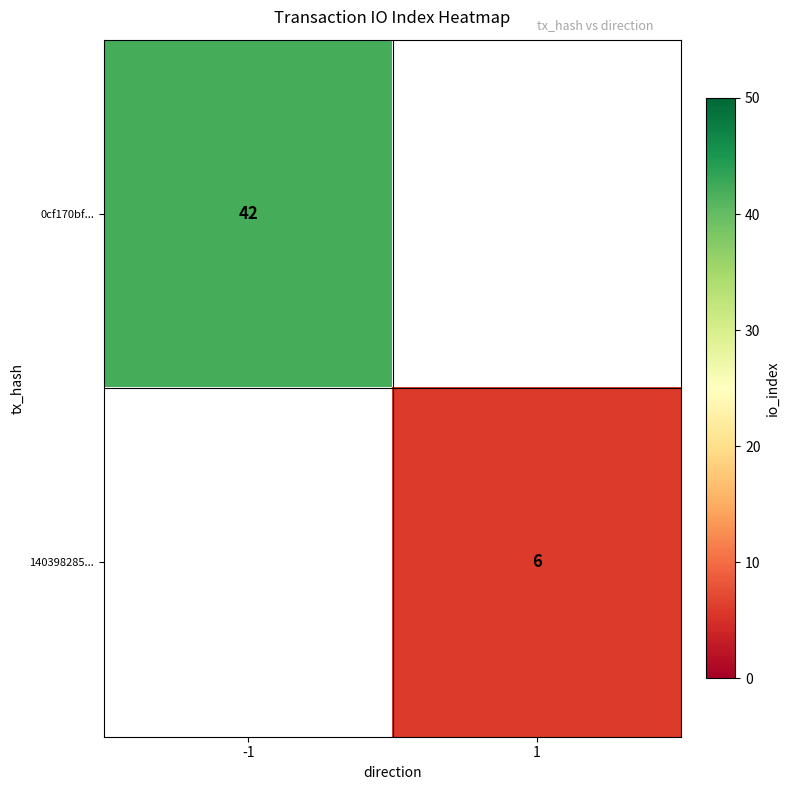

The 0cf170bf... series shows 42 at -1. True or false?

True